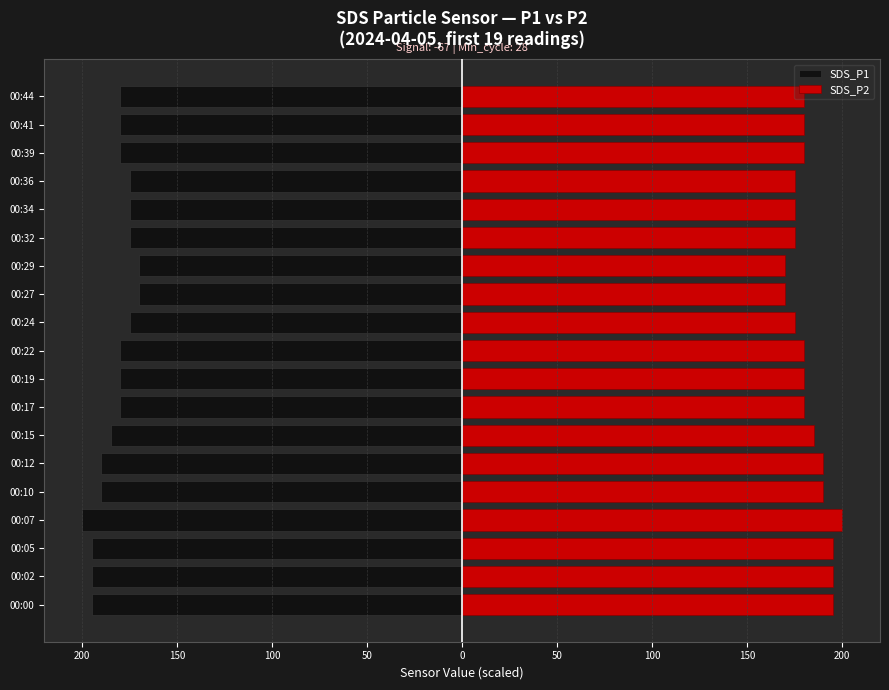

What are all the series names shown in the legend?

SDS_P1, SDS_P2